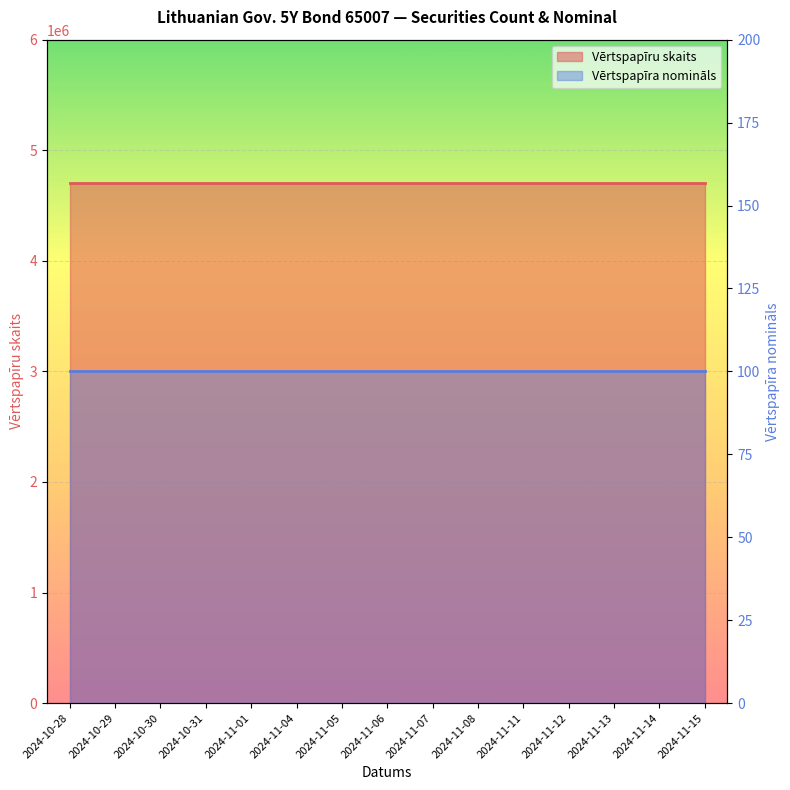

What is the highest value of the Vērtspapīru skaits series?

4700000